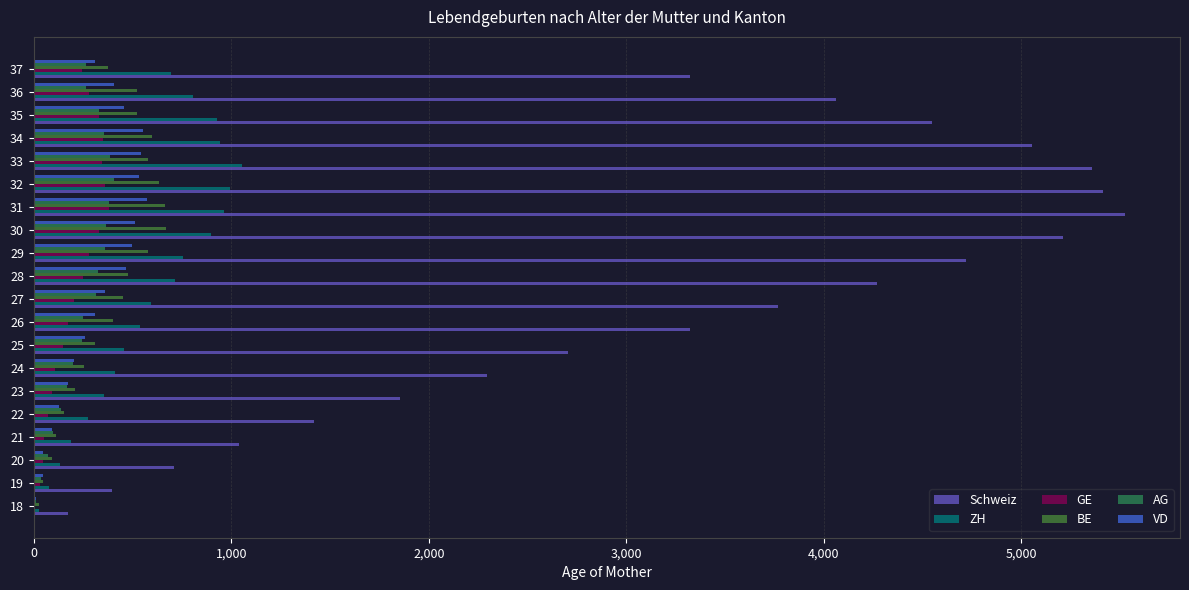

The value of BE at 28 is 475. True or false?

True